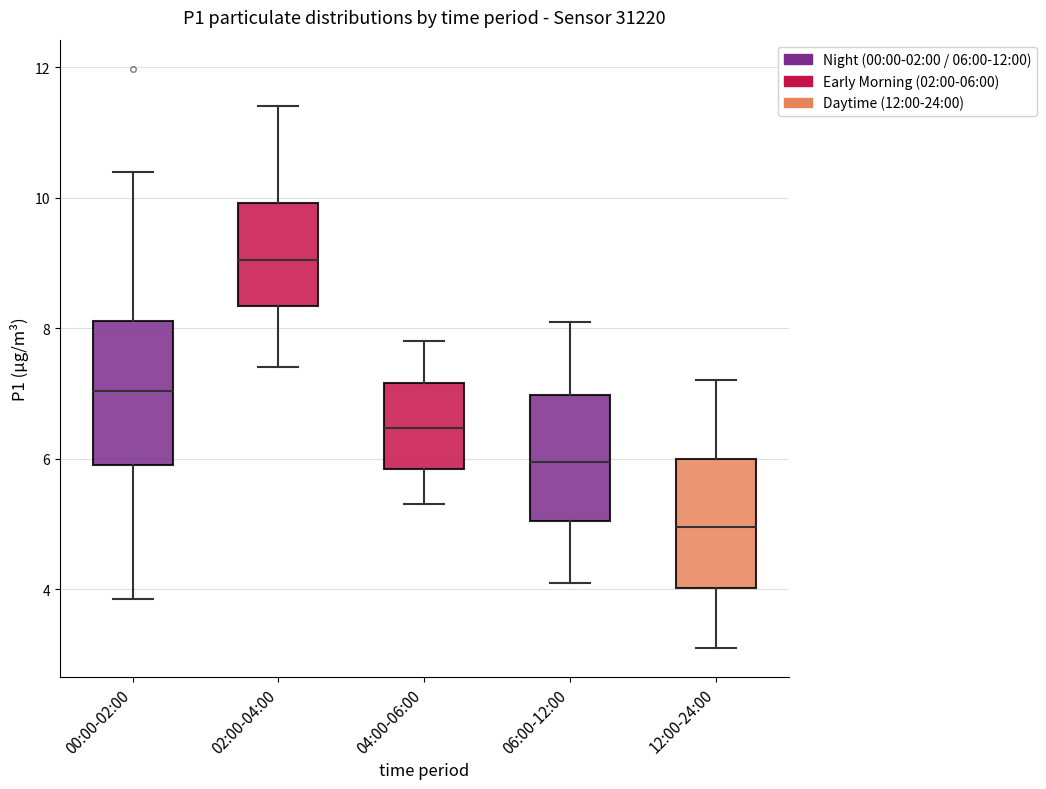

Where does the median line of the box for 00:00-02:00 sit on the y-axis? The values are not printed on the chart, so give them approximately, as read against the axis.

7.0